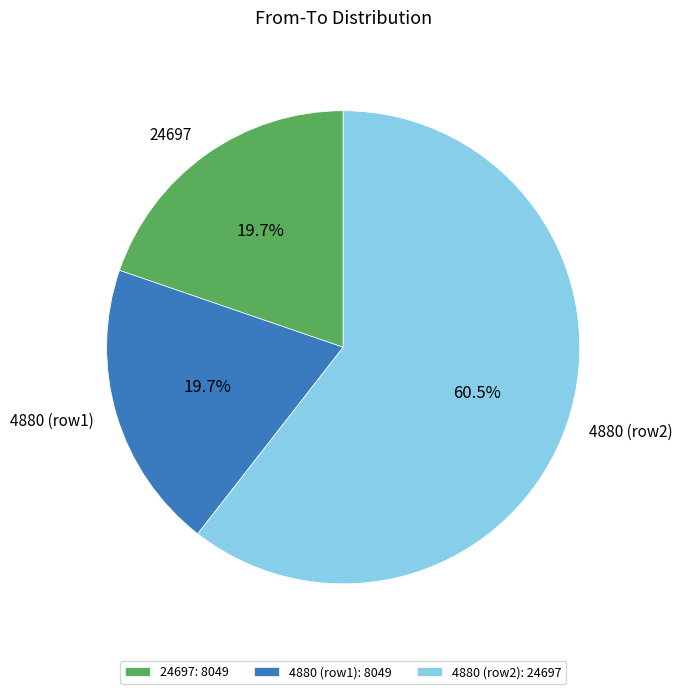

Is there any slice that represents more than half of the pie?

Yes